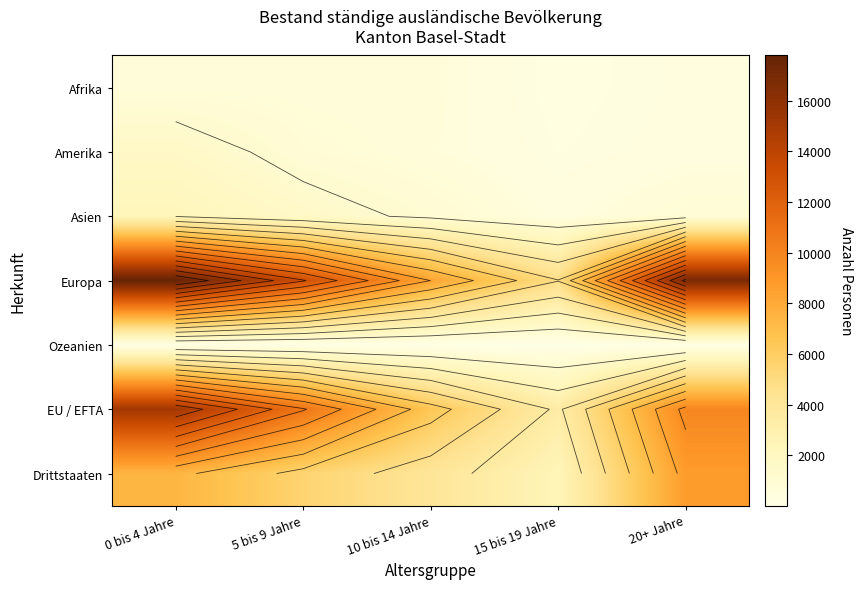

The Afrika series shows 316 at 10 bis 14 Jahre. True or false?

False